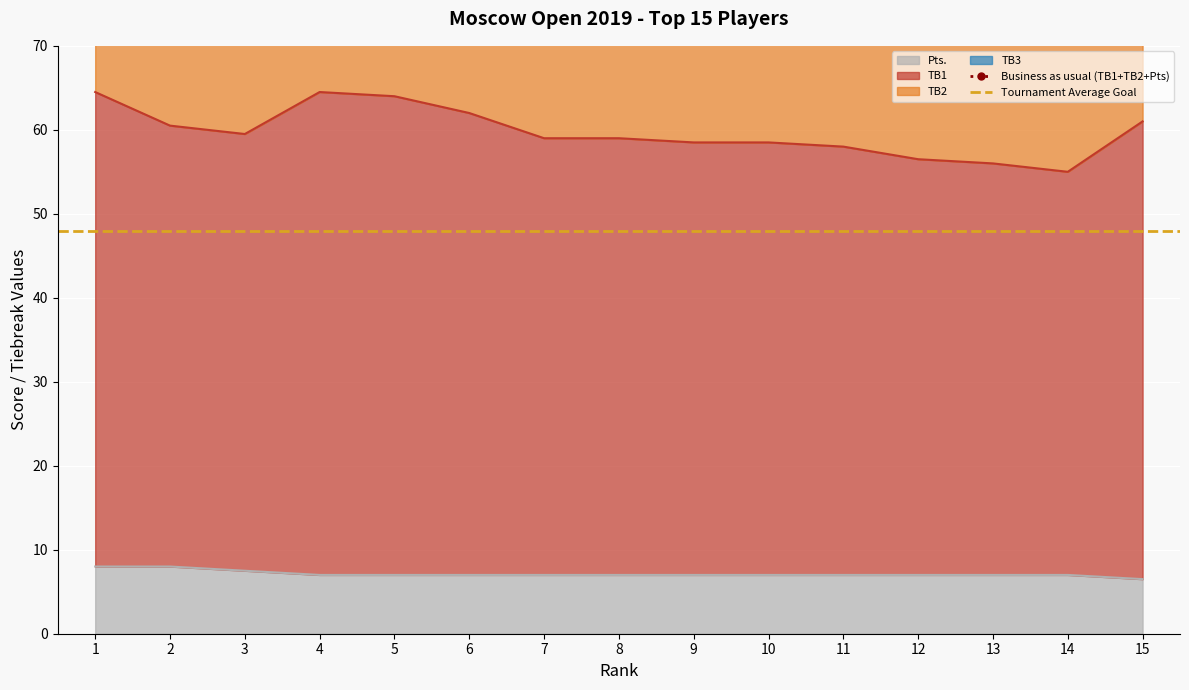

True or false: TB1 and TB2 intersect in this chart.

False